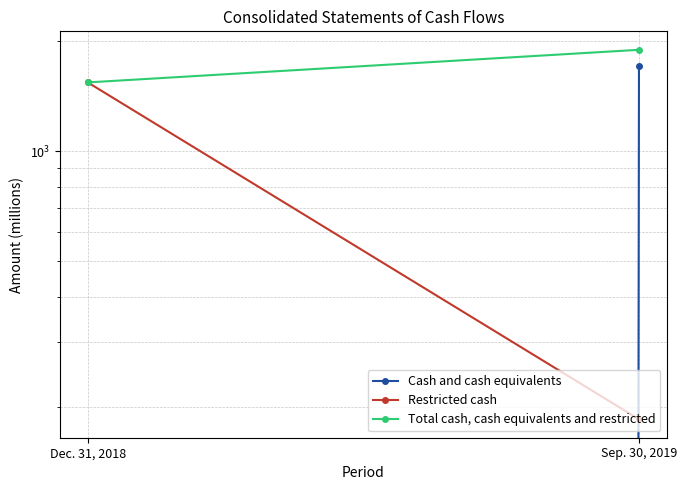

What is the average value of the Cash and cash equivalents series?

854